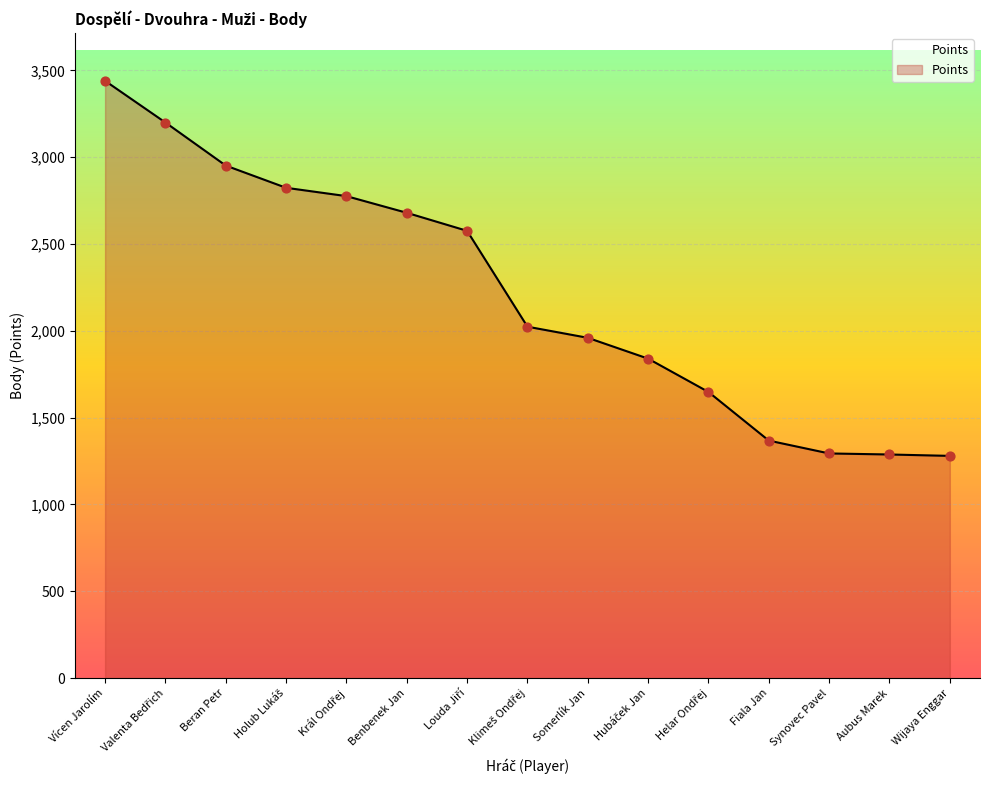

Which category has the highest value across all series?

Vícen Jarolím